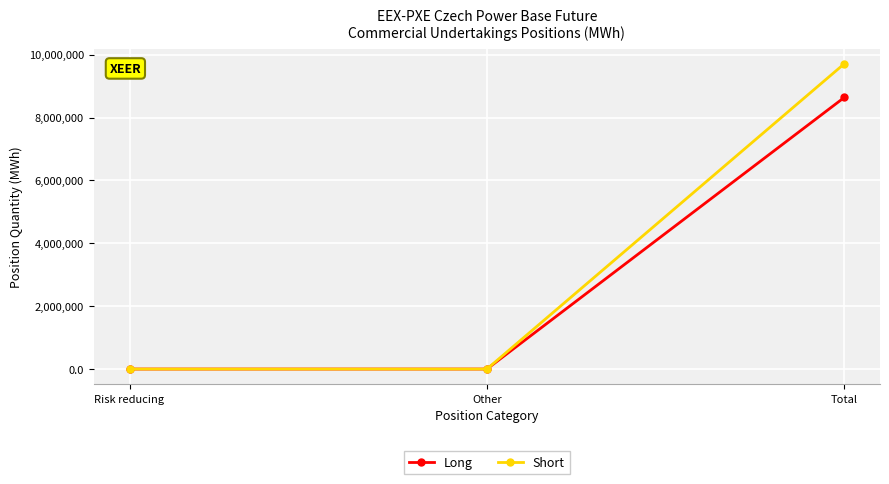

Rank the series by their maximum value, from highest to lowest.

Short, Long